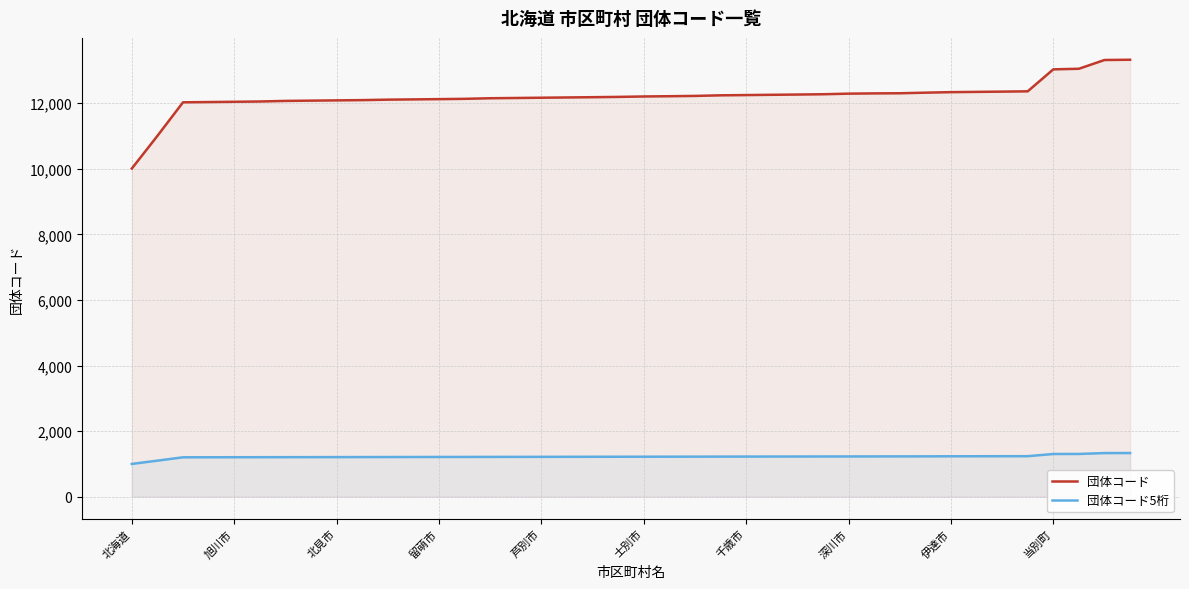

Rank the series by their average value, from lowest to highest.

団体コード5桁, 団体コード